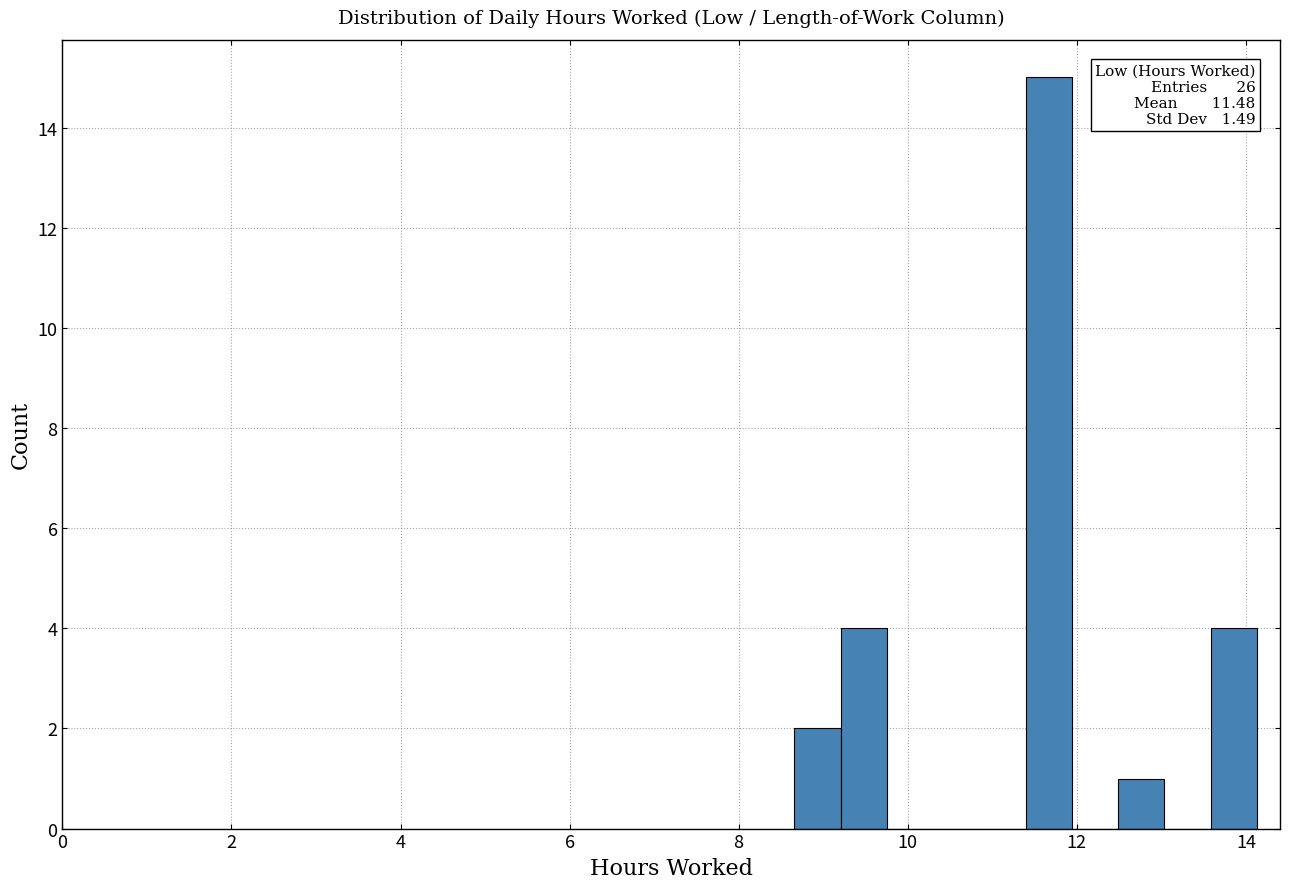

Around what value on the x-axis is the tallest bar? Give the approximate position of its centre, as read against the axis.

11.6